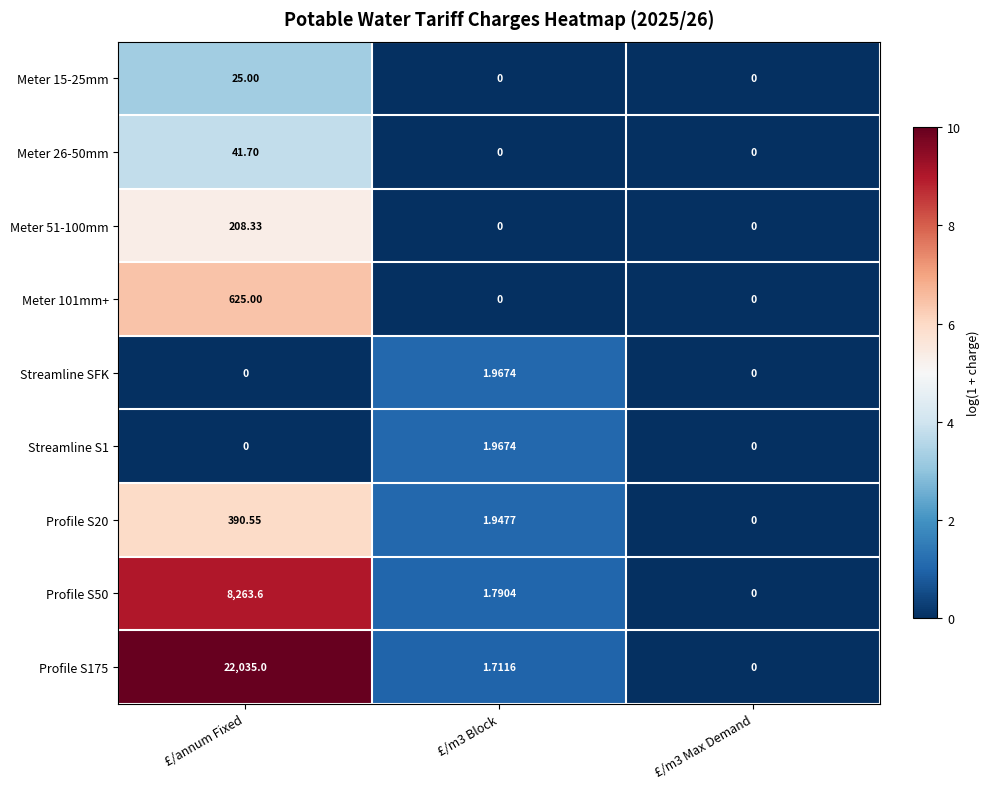

Count the number of categories in the chart.

3